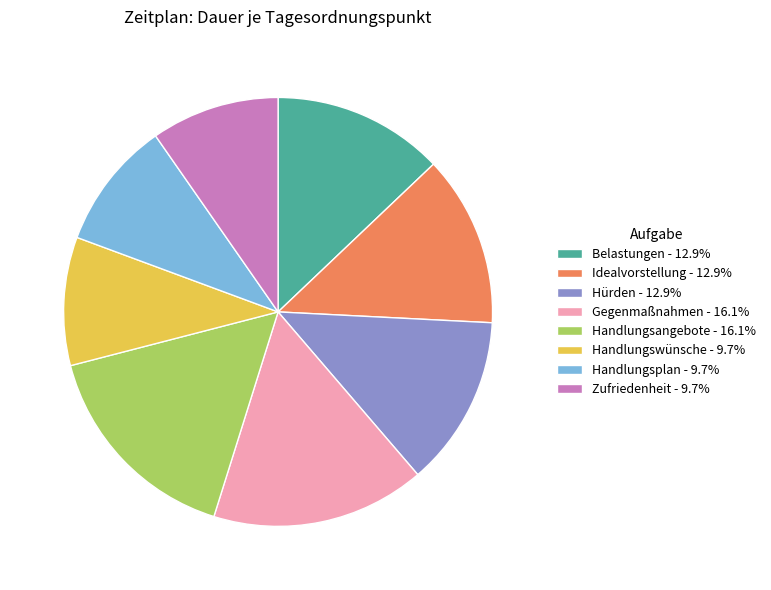

Is the sum of Belastungen - 12.9% and Idealvorstellung - 12.9% greater than half?

No